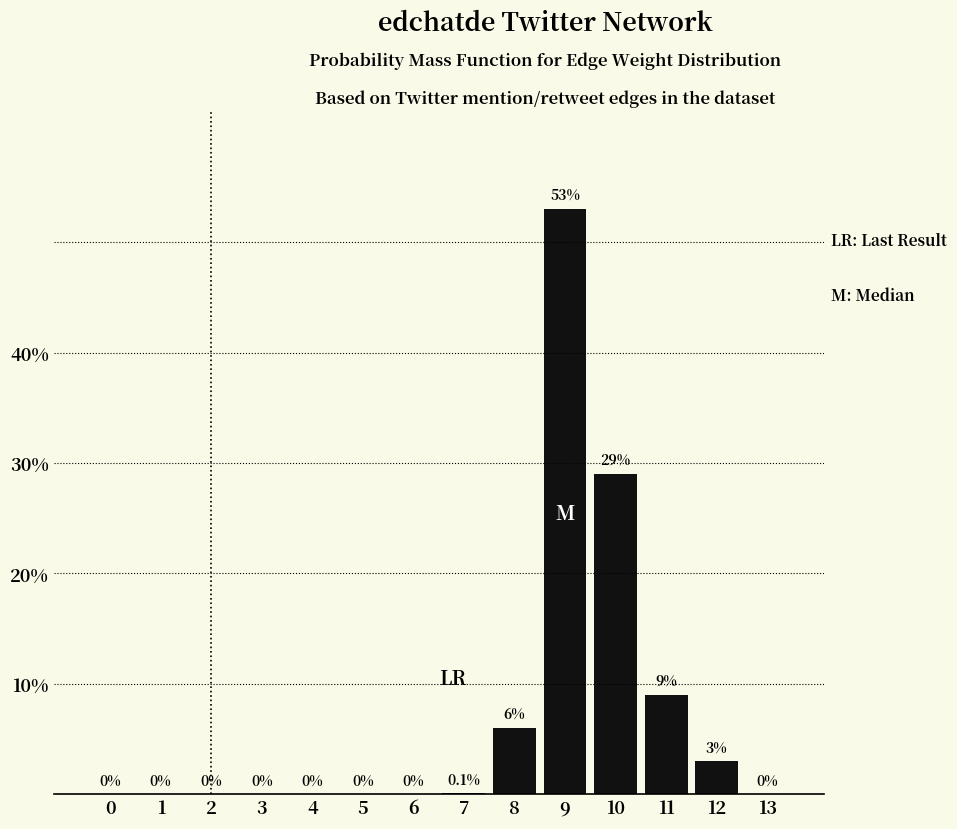

The chart shows a value of -23.3 at 0. True or false?

False